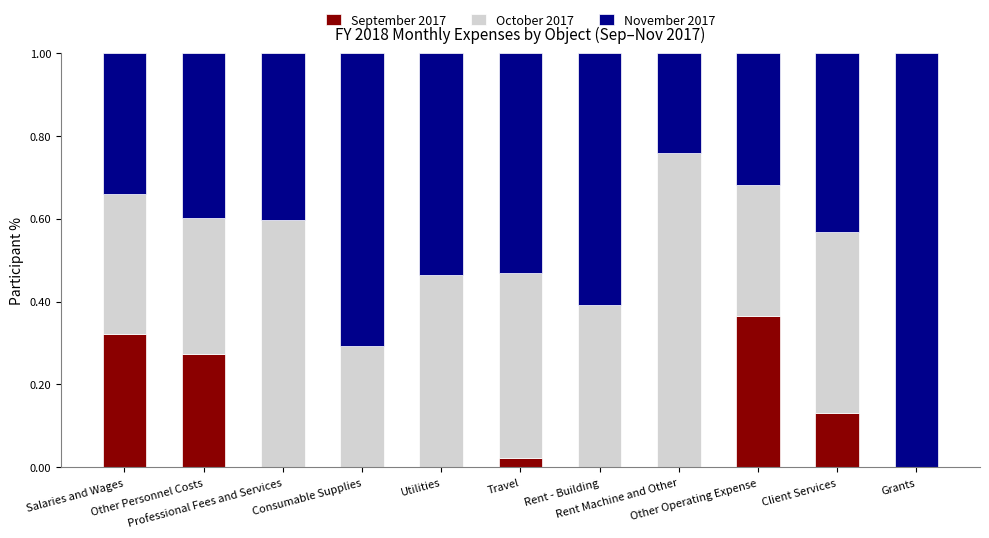

What are all the series names shown in the legend?

September 2017, October 2017, November 2017